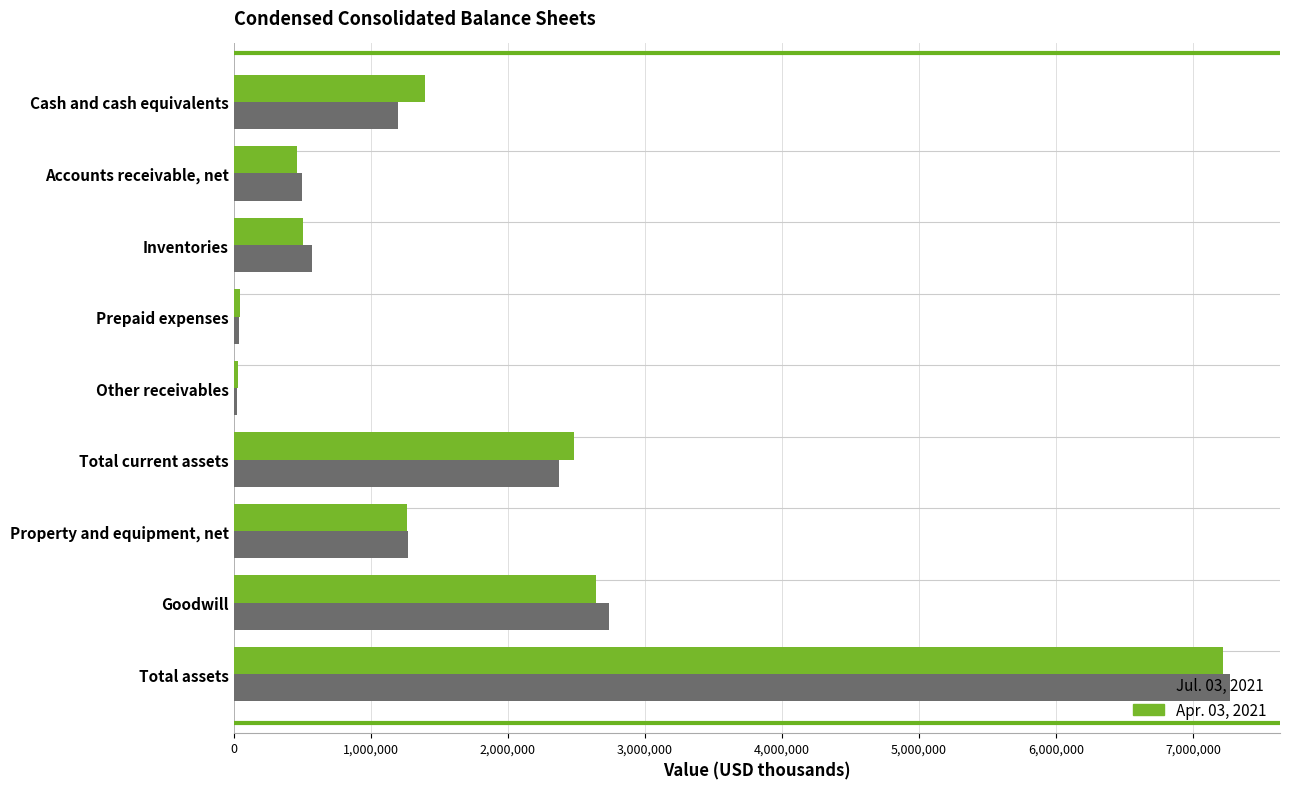

The value of Apr. 03, 2021 at Property and equipment, net is 1901897. True or false?

False